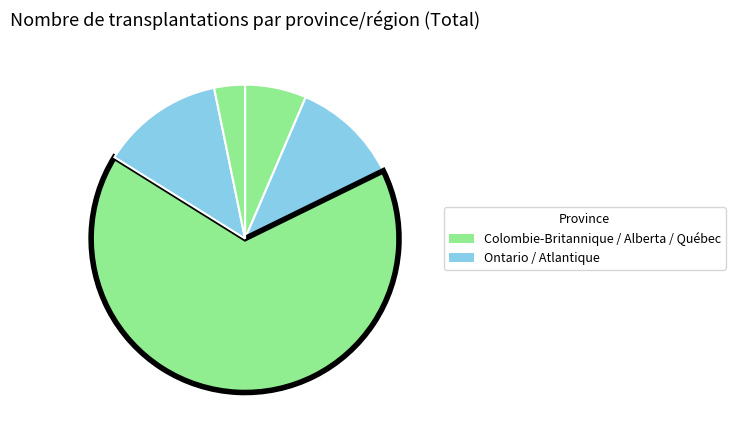

Does any single category account for the majority?

Yes